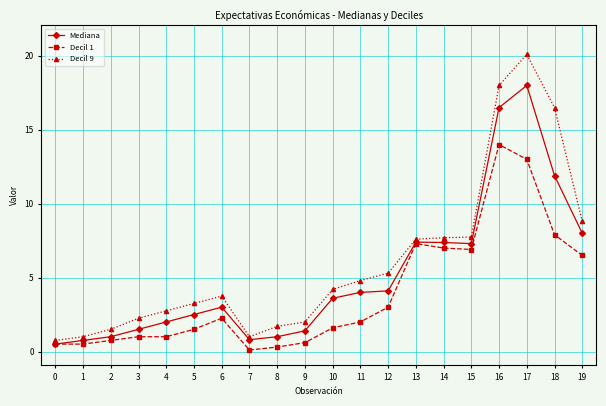

At which label does Mediana reach its peak?

17